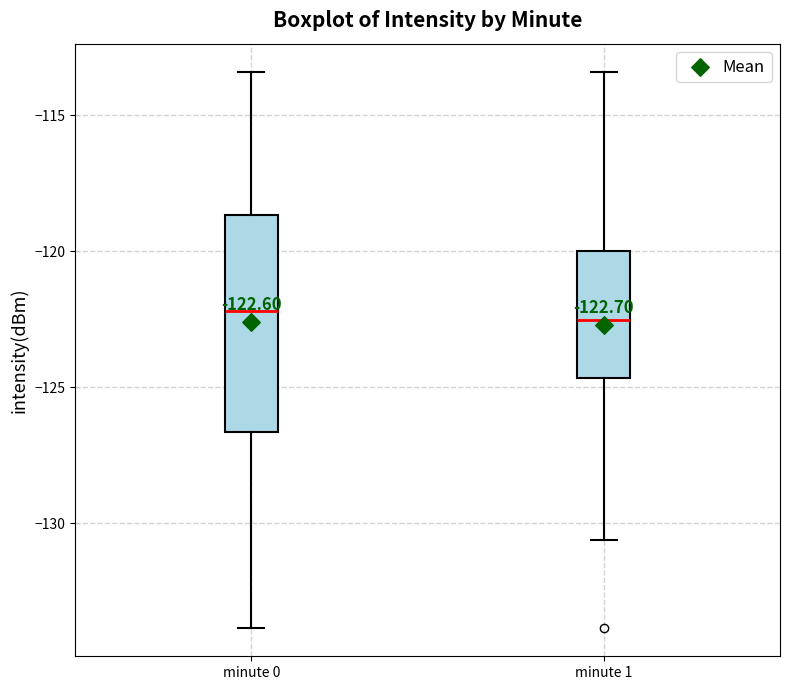

Which box is the tallest, from its lower edge to its upper edge?

minute 0